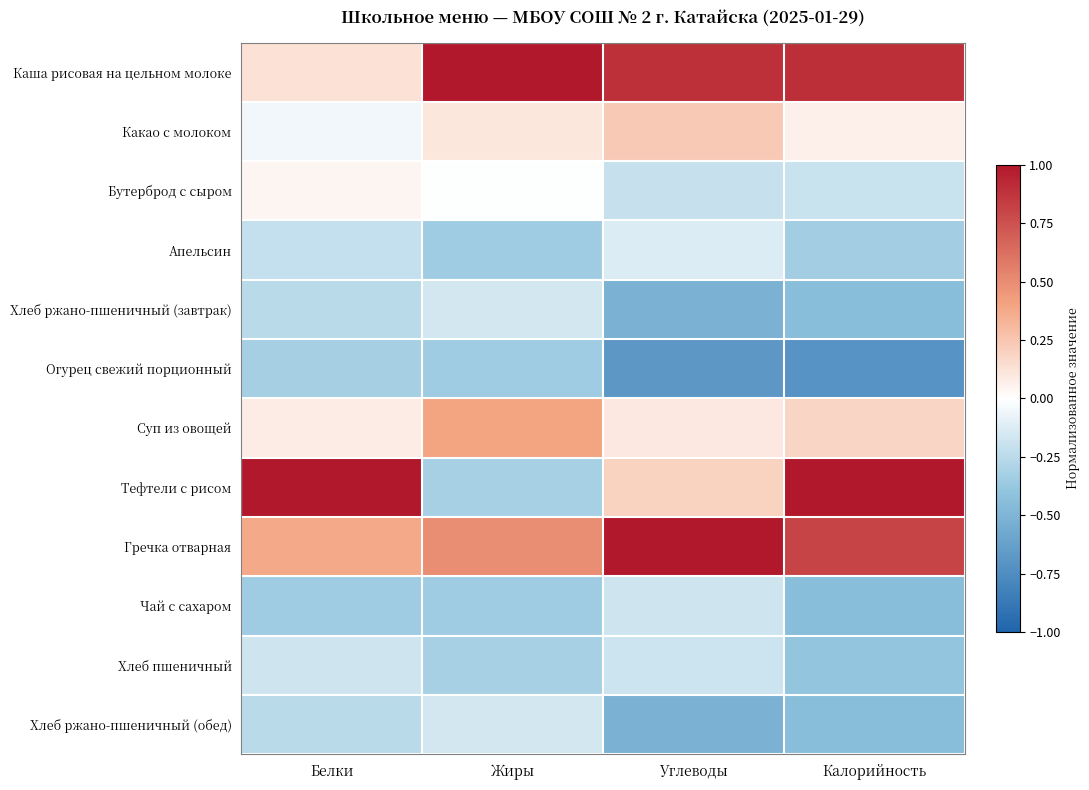

Reading left to right, what are all the values shown in this chart?

Каша рисовая на цельном молоке: Белки=0.1	Жиры=1.0	Углеводы=0.9	Калорийность=0.9
Какао с молоком: Белки=-0.1	Жиры=0.1	Углеводы=0.2	Калорийность=0.1
Бутерброд с сыром: Белки=0.0	Жиры=-0.0	Углеводы=-0.2	Калорийность=-0.2
Апельсин: Белки=-0.2	Жиры=-0.3	Углеводы=-0.1	Калорийность=-0.3
Хлеб ржано-пшеничный (завтрак): Белки=-0.3	Жиры=-0.2	Углеводы=-0.5	Калорийность=-0.4
Огурец свежий порционный: Белки=-0.3	Жиры=-0.3	Углеводы=-0.7	Калорийность=-0.7
Суп из овощей: Белки=0.1	Жиры=0.4	Углеводы=0.1	Калорийность=0.2
Тефтели с рисом: Белки=1.0	Жиры=-0.3	Углеводы=0.2	Калорийность=1.0
Гречка отварная: Белки=0.4	Жиры=0.5	Углеводы=1.0	Калорийность=0.8
Чай с сахаром: Белки=-0.3	Жиры=-0.3	Углеводы=-0.2	Калорийность=-0.4
Хлеб пшеничный: Белки=-0.2	Жиры=-0.3	Углеводы=-0.2	Калорийность=-0.4
Хлеб ржано-пшеничный (обед): Белки=-0.3	Жиры=-0.2	Углеводы=-0.5	Калорийность=-0.4